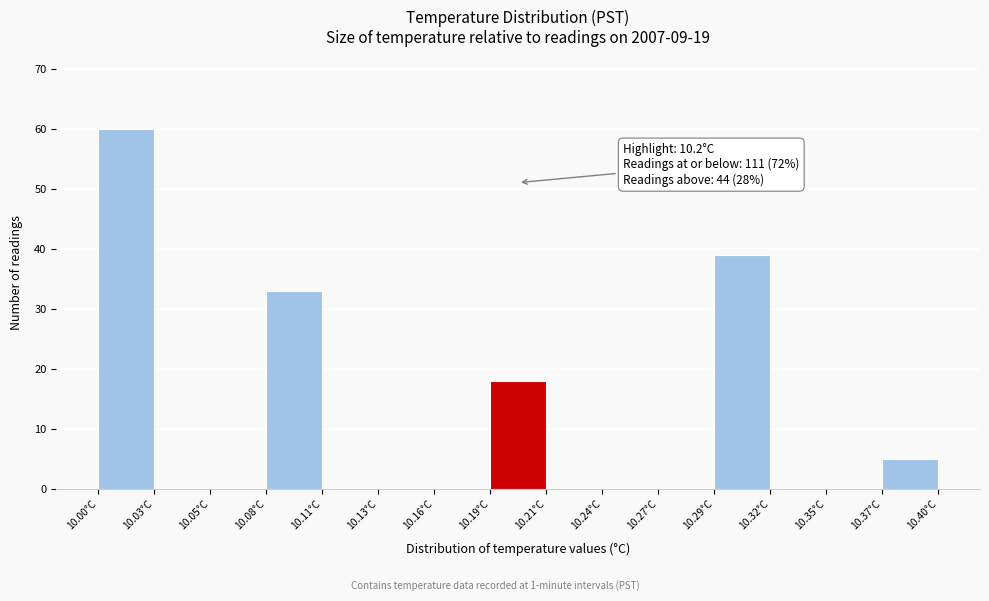

Over which range of the x-axis is the bar tallest?

10.000 to 10.025